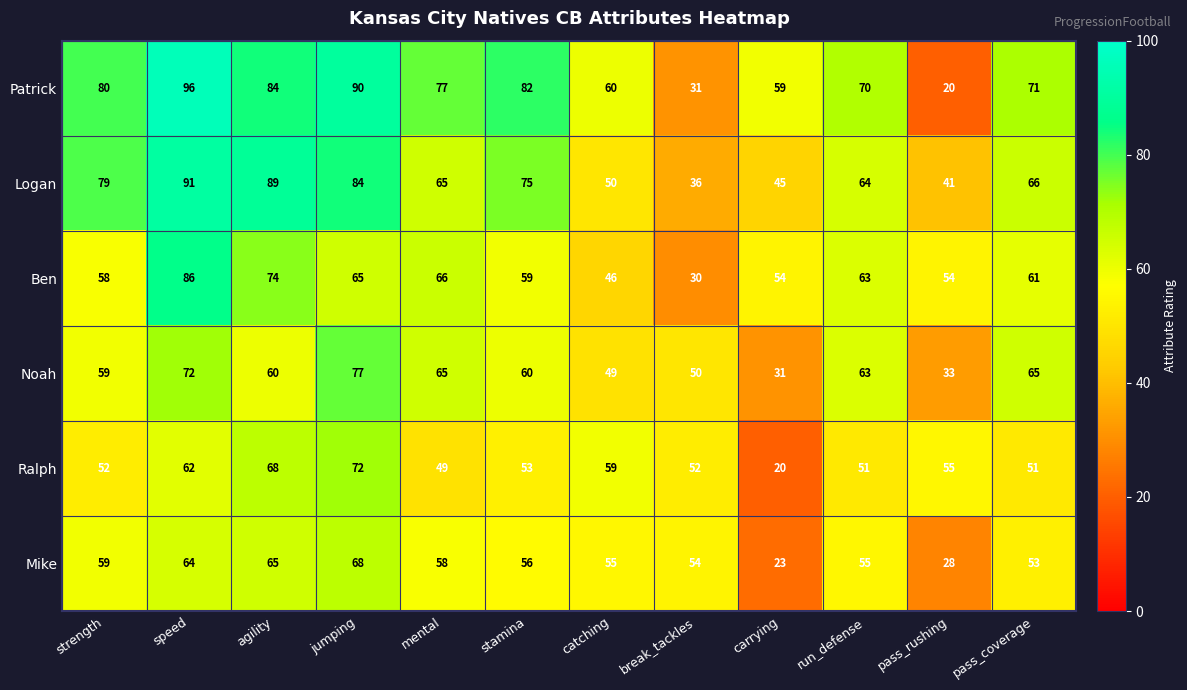

Between strength and stamina, which series saw the biggest shift?

Logan